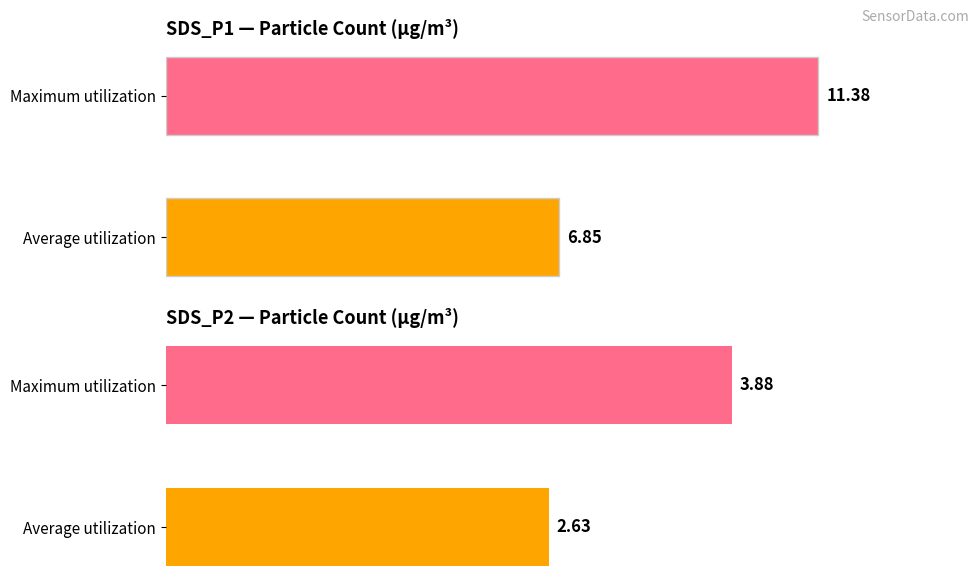

Count the SDS_P2 values in the range 2 to 3.

1